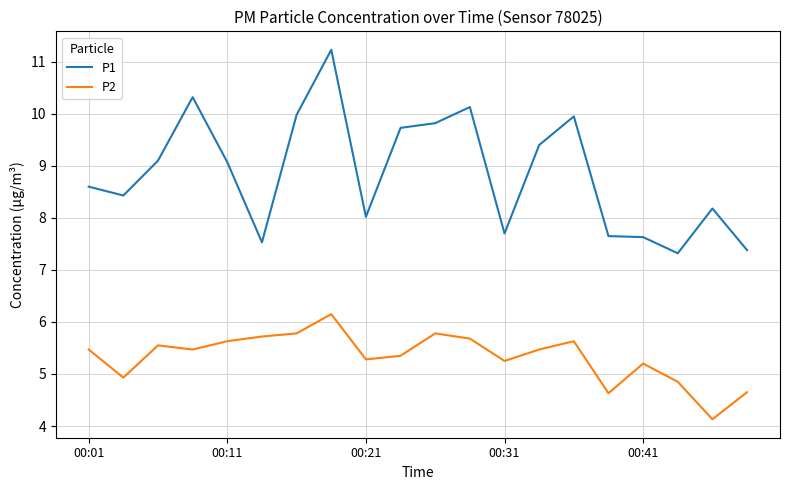

What is the greatest value displayed?

11.2